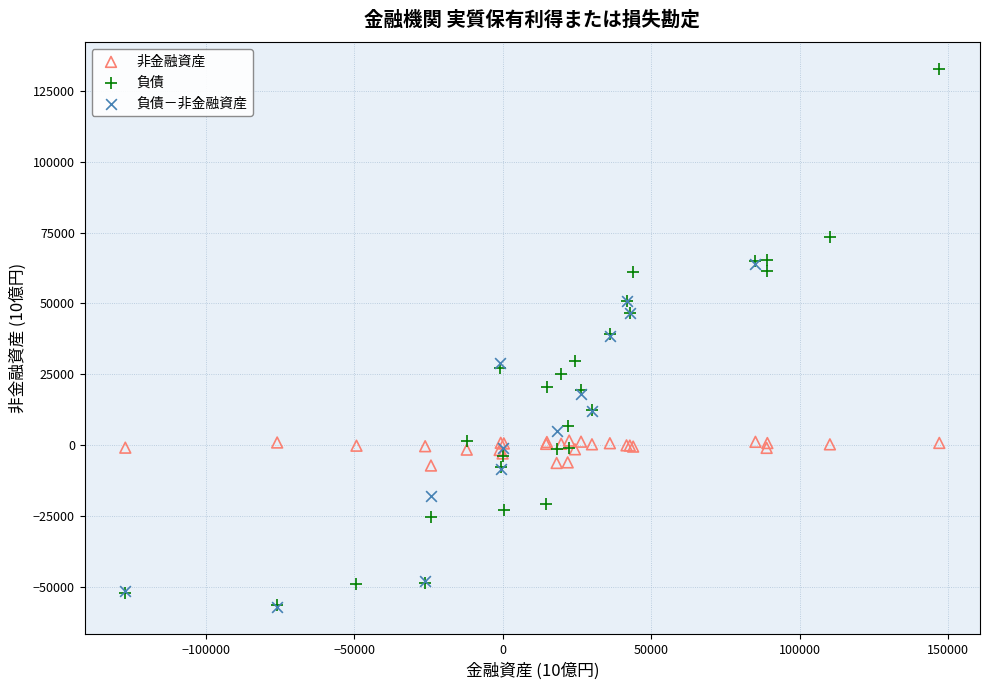

Which series has the widest spread of Y values?

負債